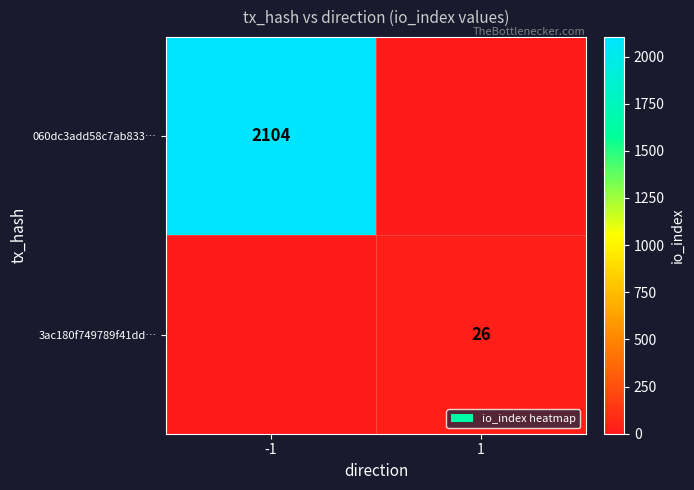

True or false: 060dc3add58c7ab833… has a value of 2852 at -1.

False